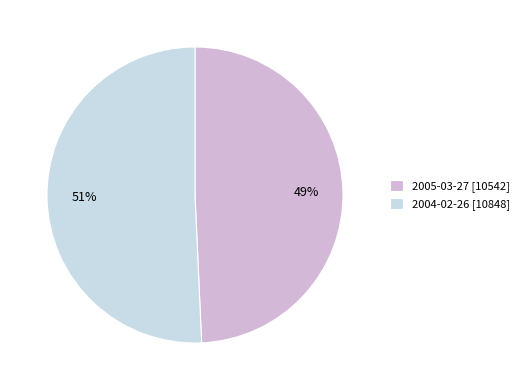

What percentage is the 2004-02-26 [10848] slice, to the nearest percent?

51%